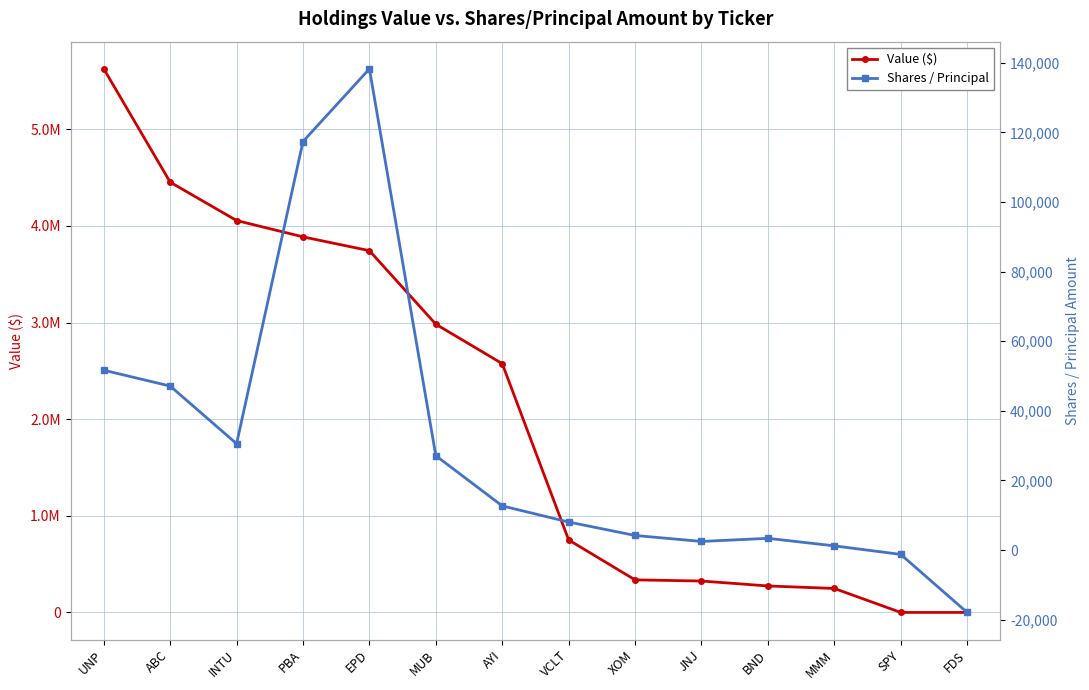

True or false: Shares / Principal has more than 0 interior local peaks.

True